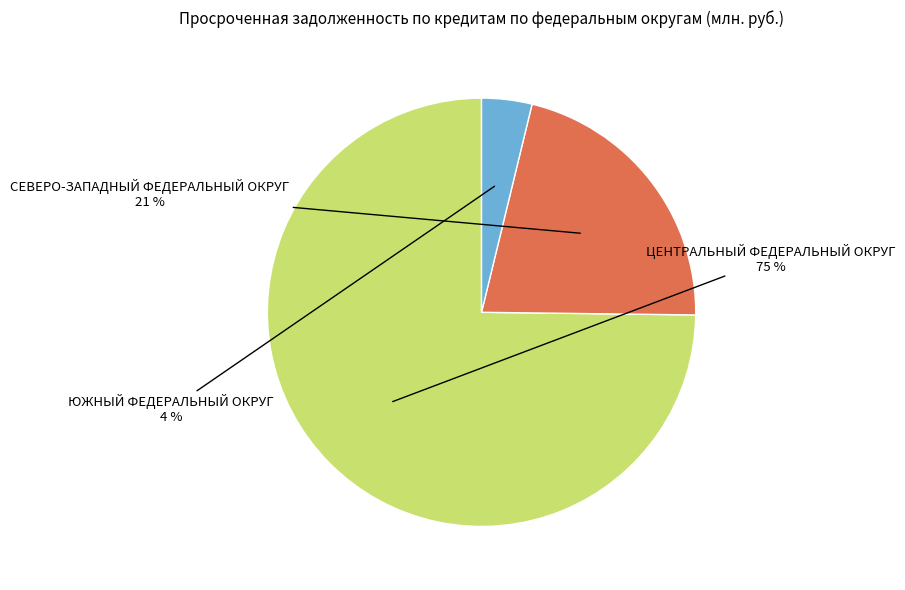

To the nearest percent, what is the difference between the largest and smallest slice percentages?

71%